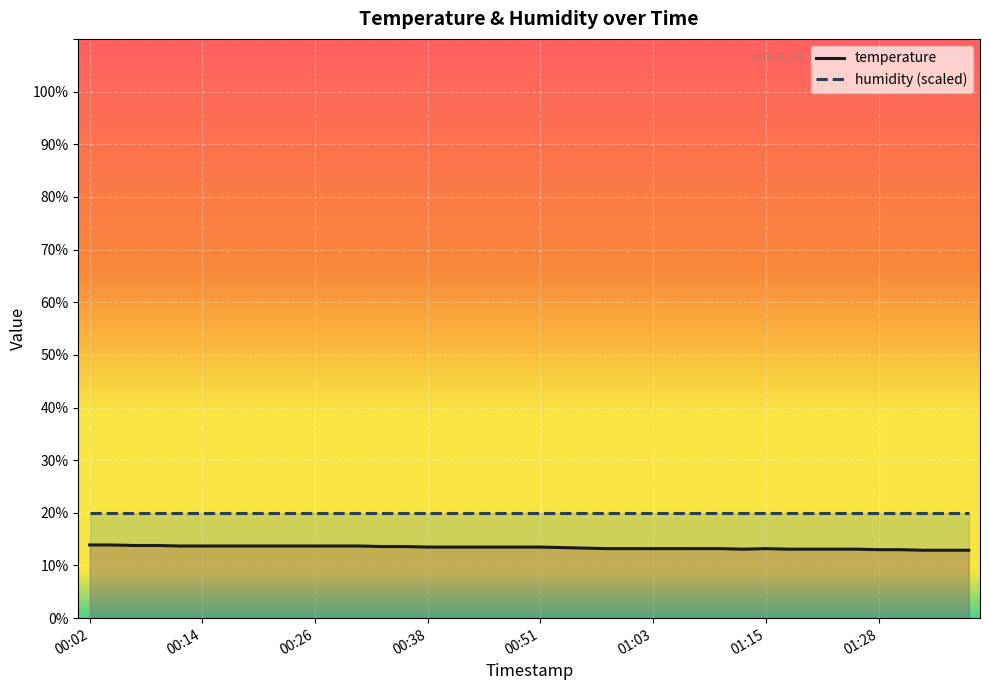

What is the change in value from 00:11 to 00:53?

-0.3